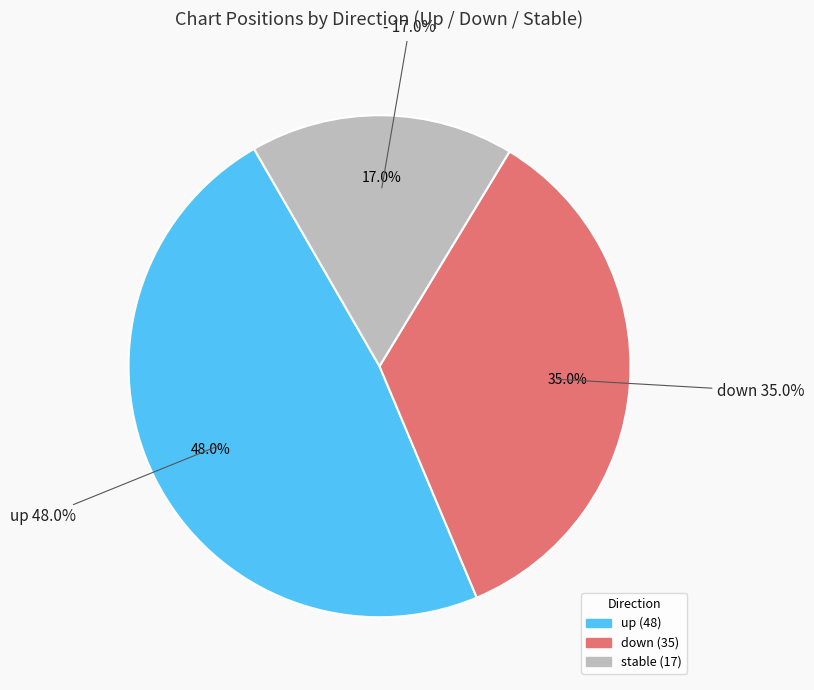

Does - account for over 50% of the chart?

No